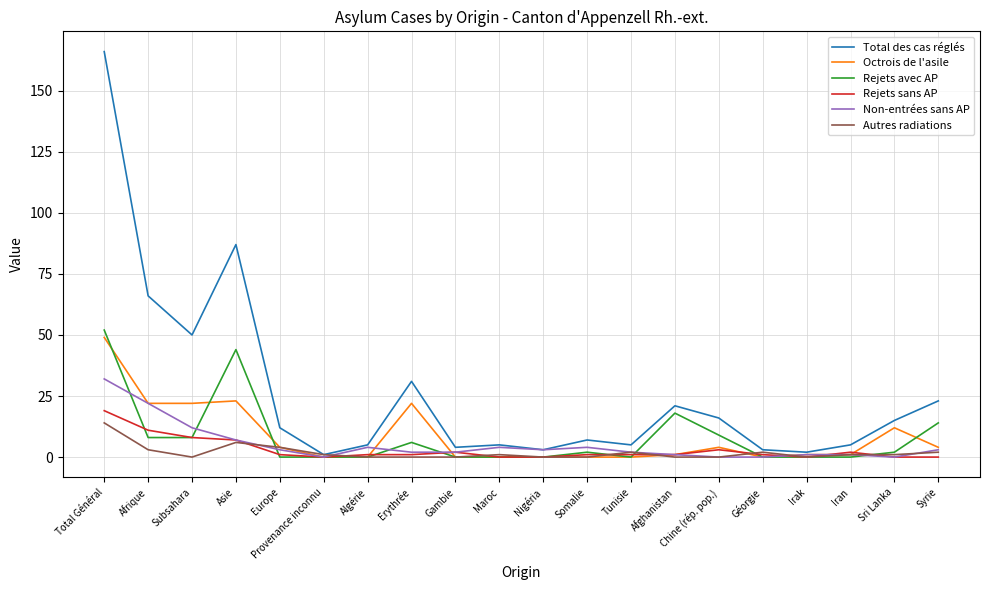

Is the value of Autres radiations at Somalie greater than the value of Rejets avec AP at Erythrée?

No